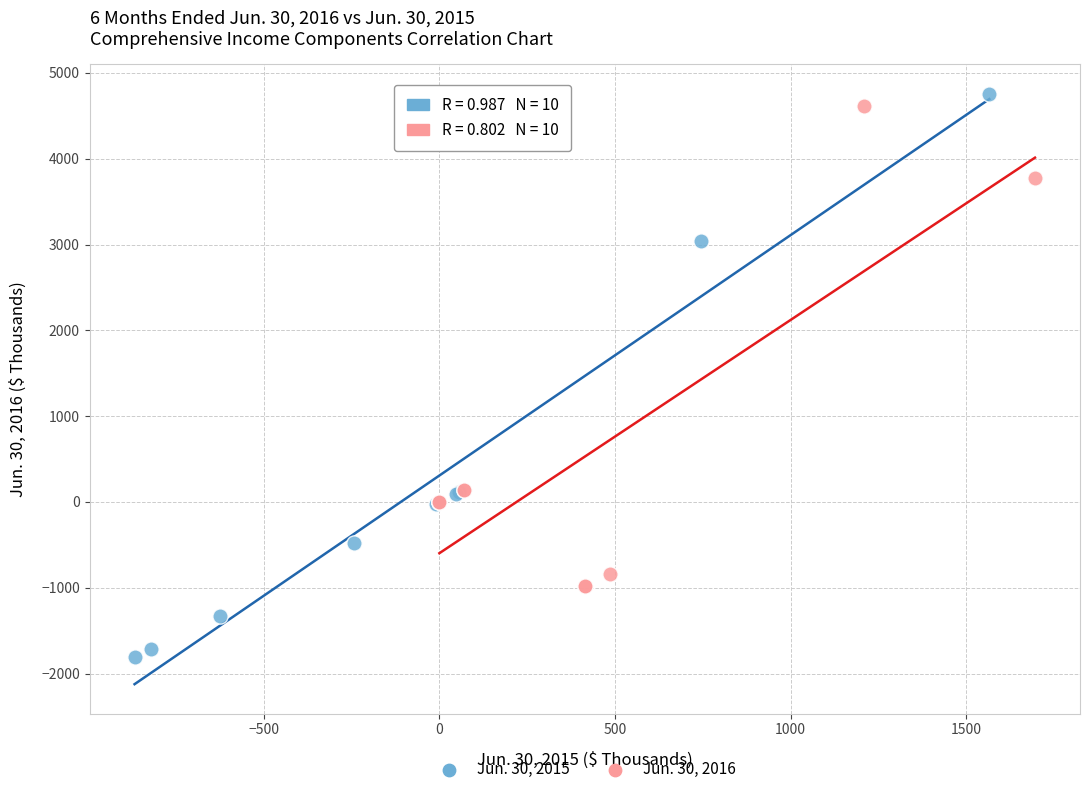

Which series has the widest spread of Y values?

Jun. 30, 2015